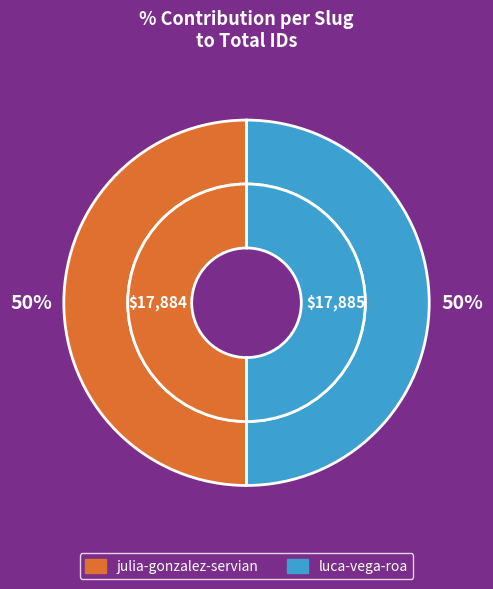

To the nearest percent, what is the combined percentage of julia-gonzalez-servian and luca-vega-roa?

100%